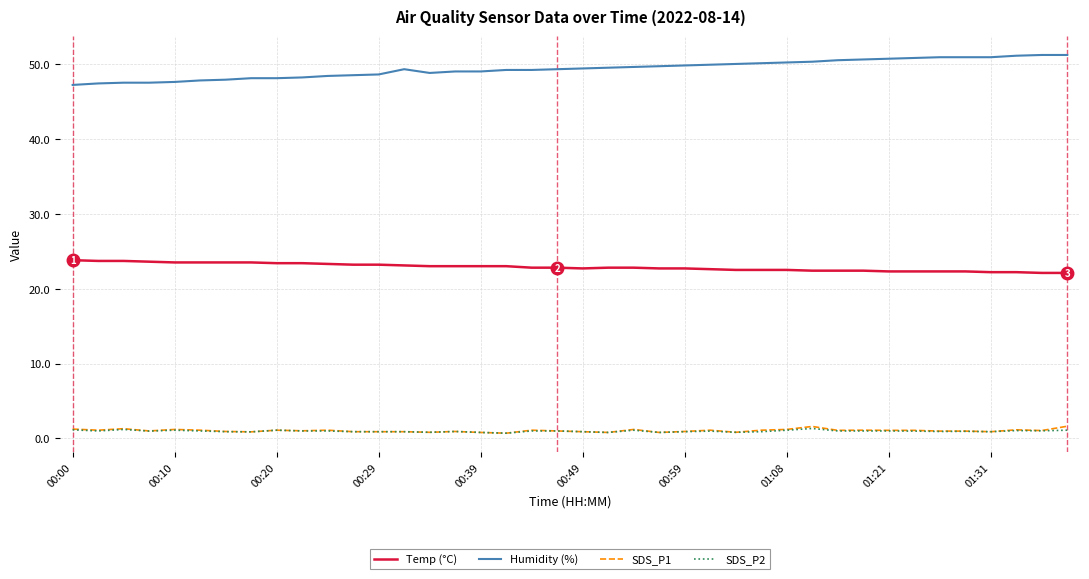

What is the greatest value displayed?

51.2